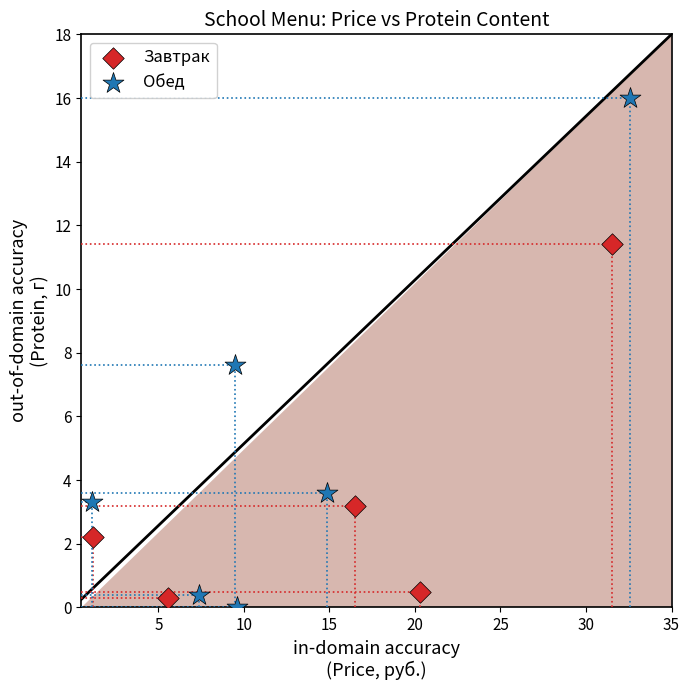

Which series has the widest spread of Y values?

Обед